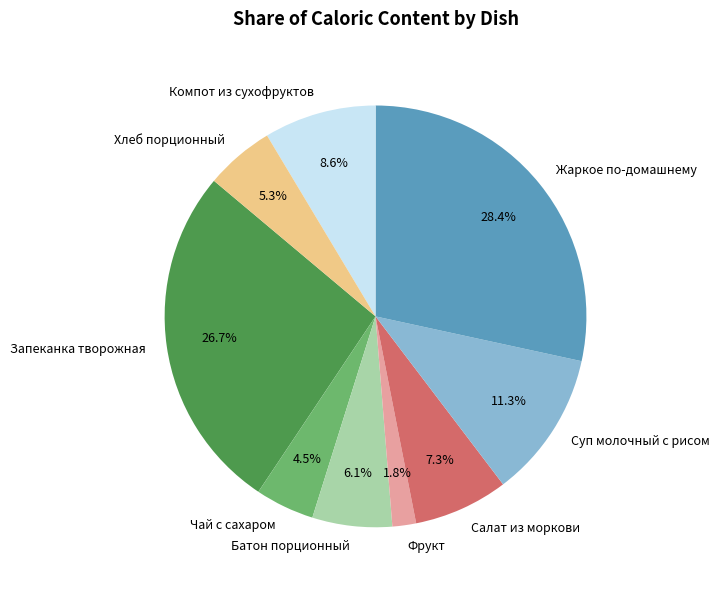

To the nearest percent, what percentage of the pie is Суп молочный с рисом?

11%